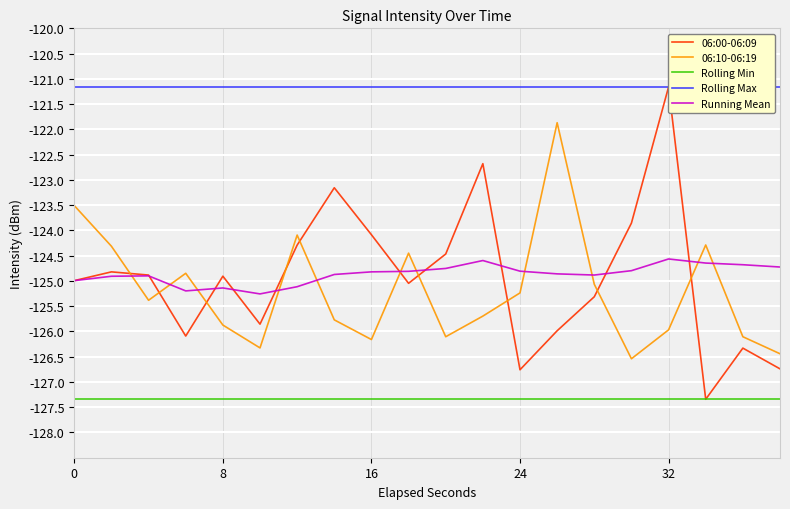

What is the lowest value of the 06:10-06:19 series?

-126.5